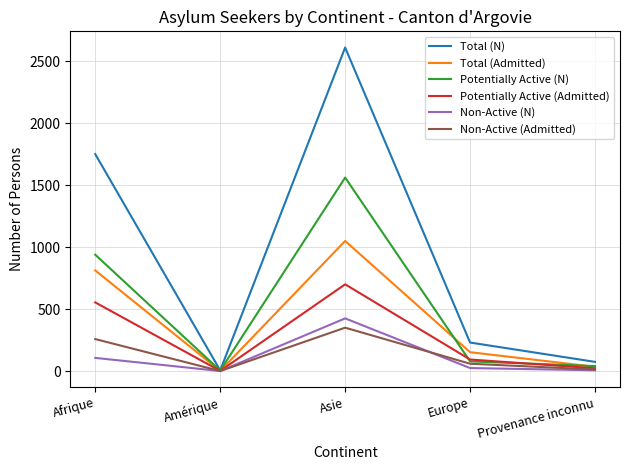

What is the difference between the maximum and minimum values in the Non-Active (Admitted) series?

350